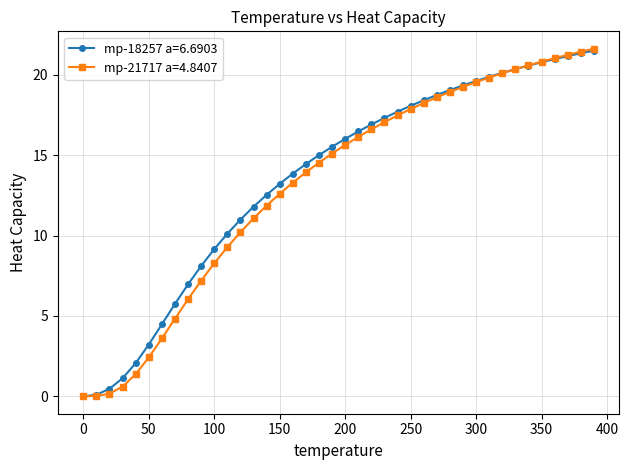

What is the sum of all mp-18257 a=6.6903 values?

543.5